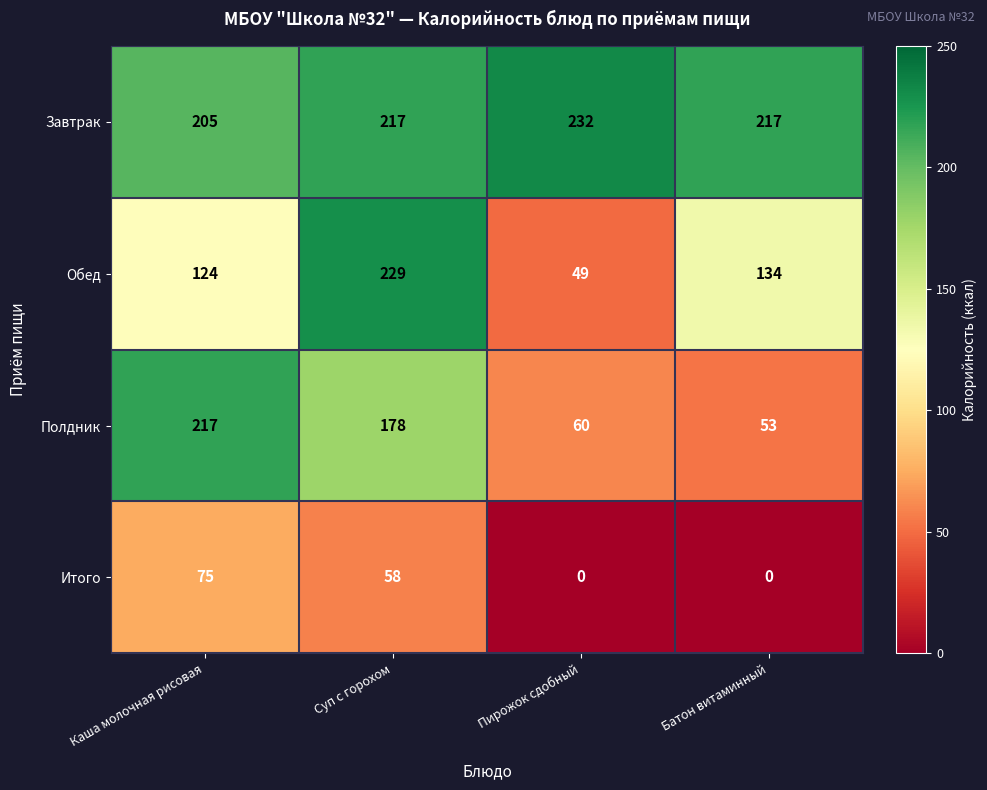

Where is Обед nearest to the value 139?

Батон витаминный